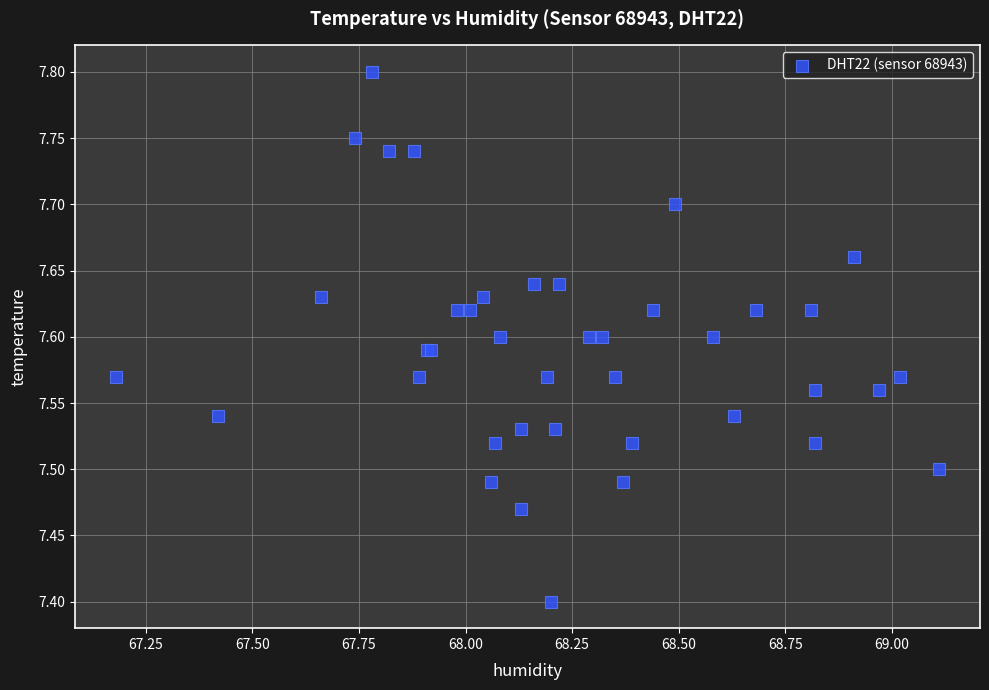

What Y value in the scatter plot is closest to 7?

7.4